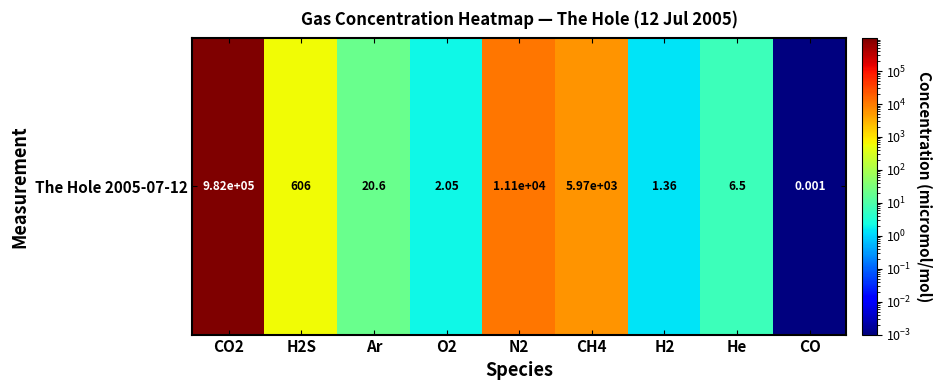

What is the difference between the maximum and minimum values?

982329.0